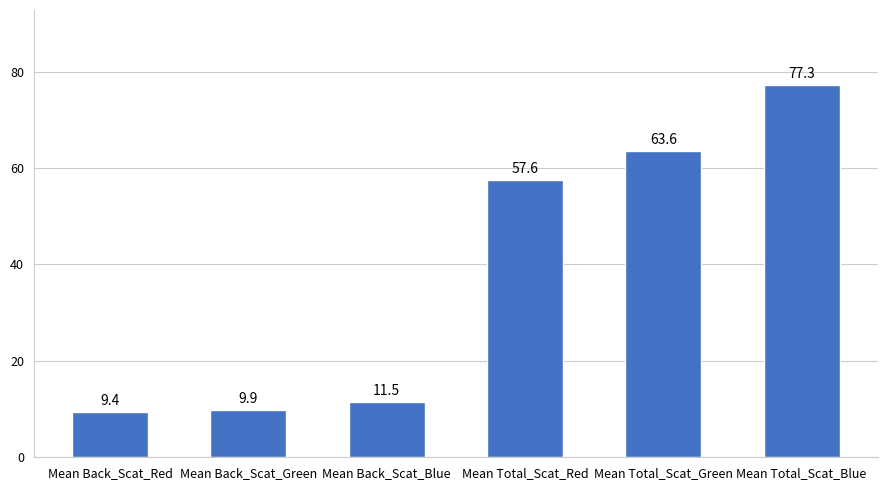

What is the label of the 1st bar from the left?

Mean Back_Scat_Red